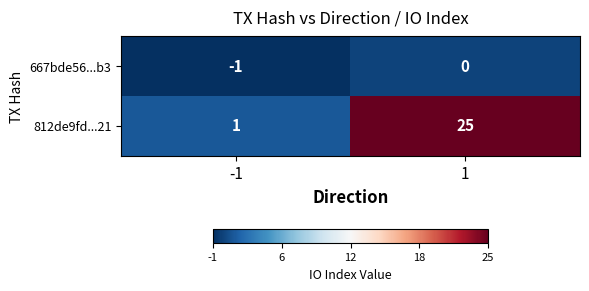

Is the value of 812de9fd...21 at 1 greater than the value of 667bde56...b3 at -1?

Yes